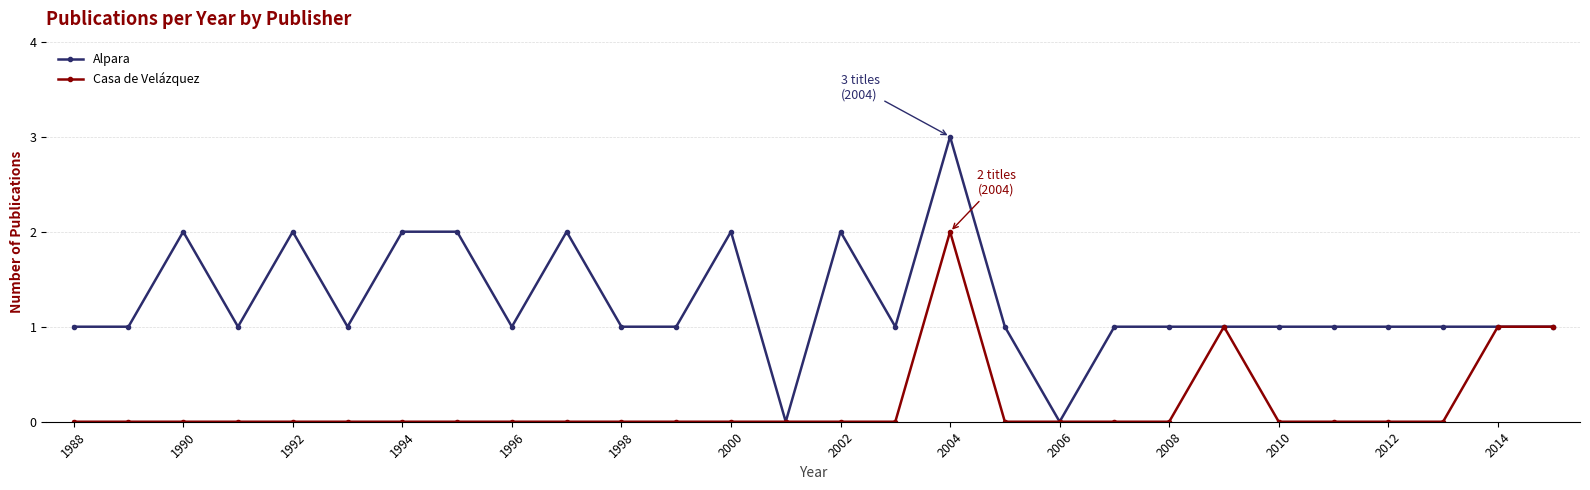

Which series has the largest range (max minus min)?

Alpara